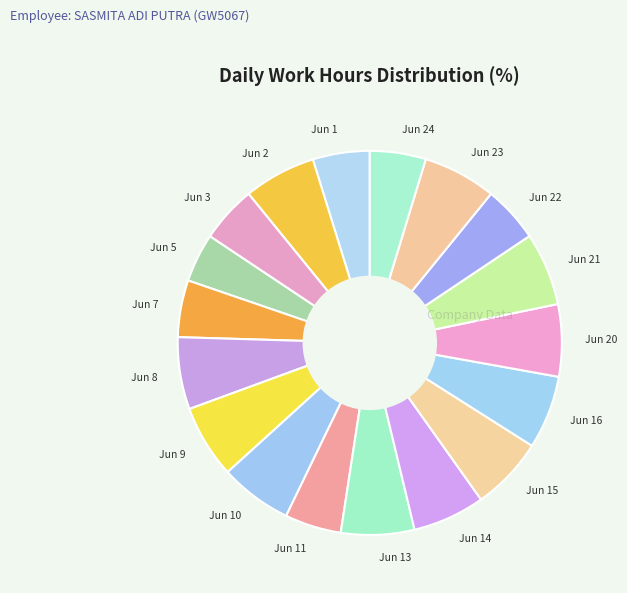

Do Jun 9 and Jun 3 together represent more than half of the pie?

No